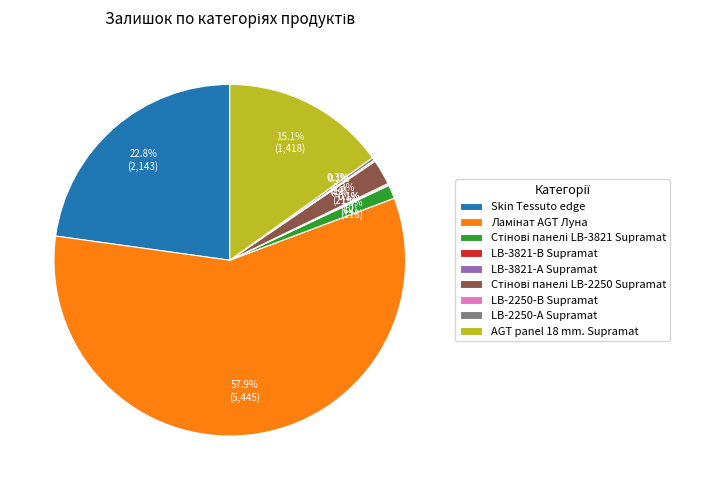

Is there a majority slice in this chart?

Yes